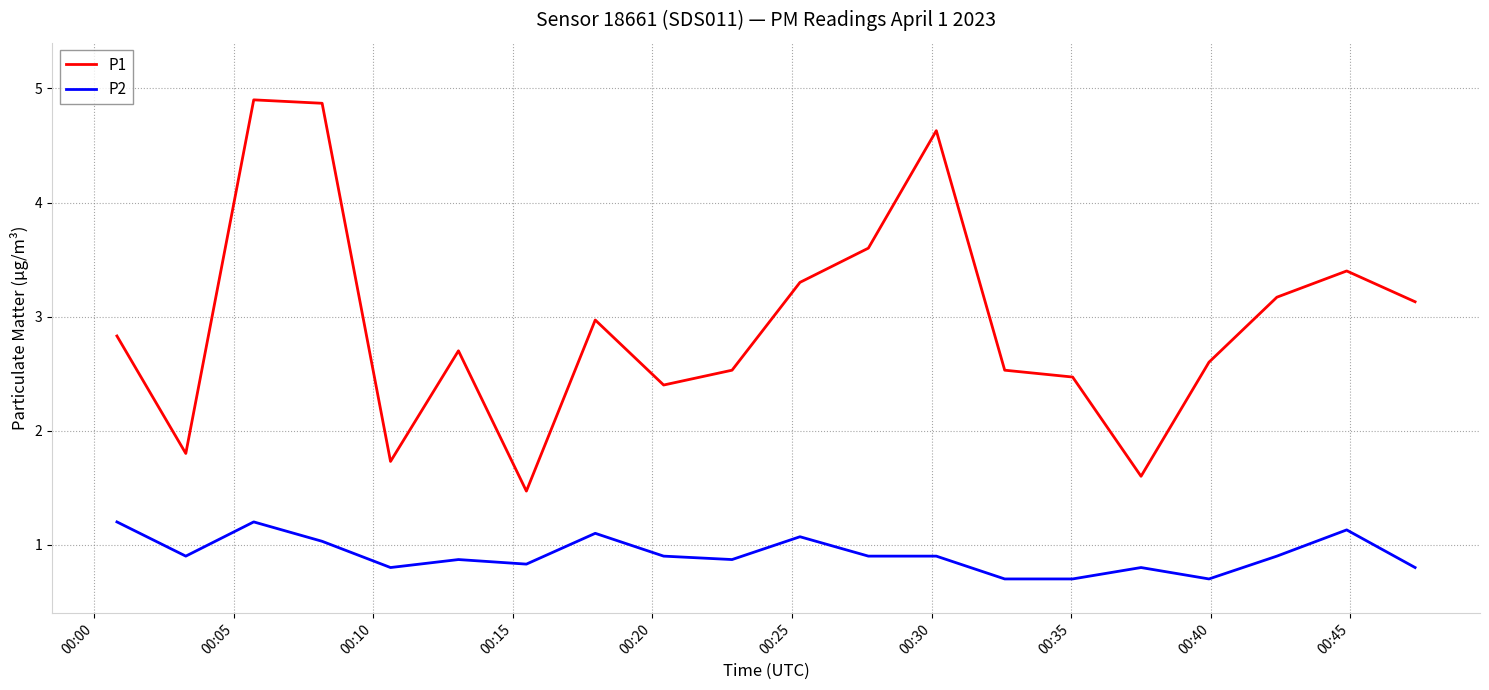

True or false: P1 and P2 cross at least once.

False